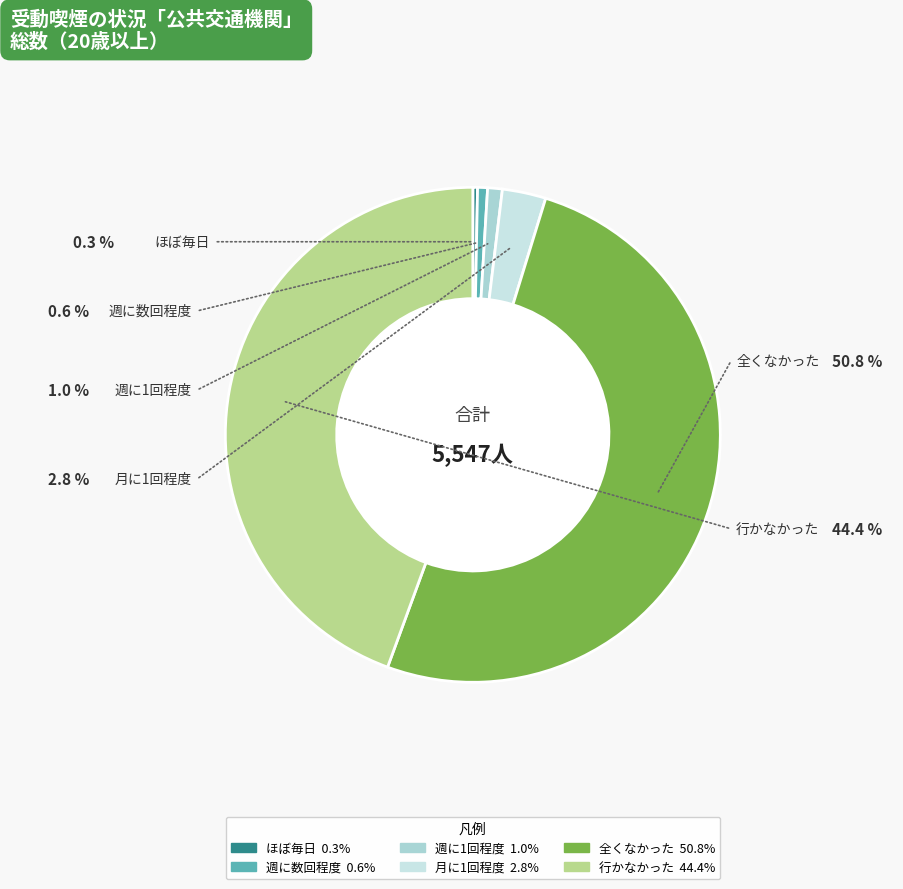

Between 月に1回程度 and ほぼ毎日, which is larger?

月に1回程度